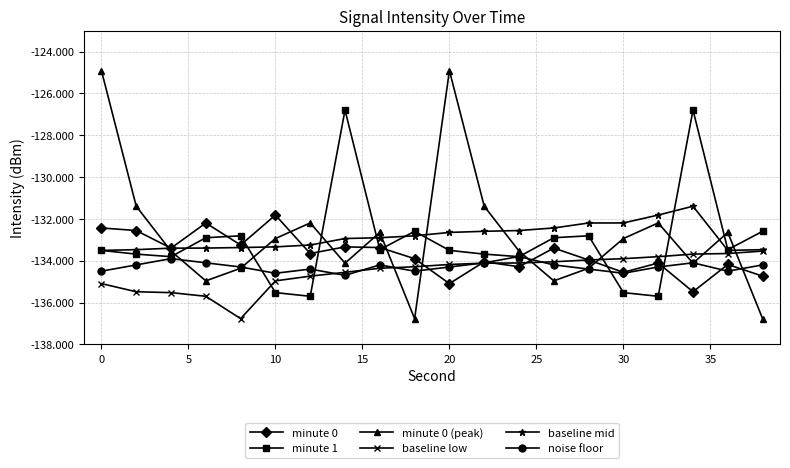

True or false: baseline mid and noise floor cross at least once.

False